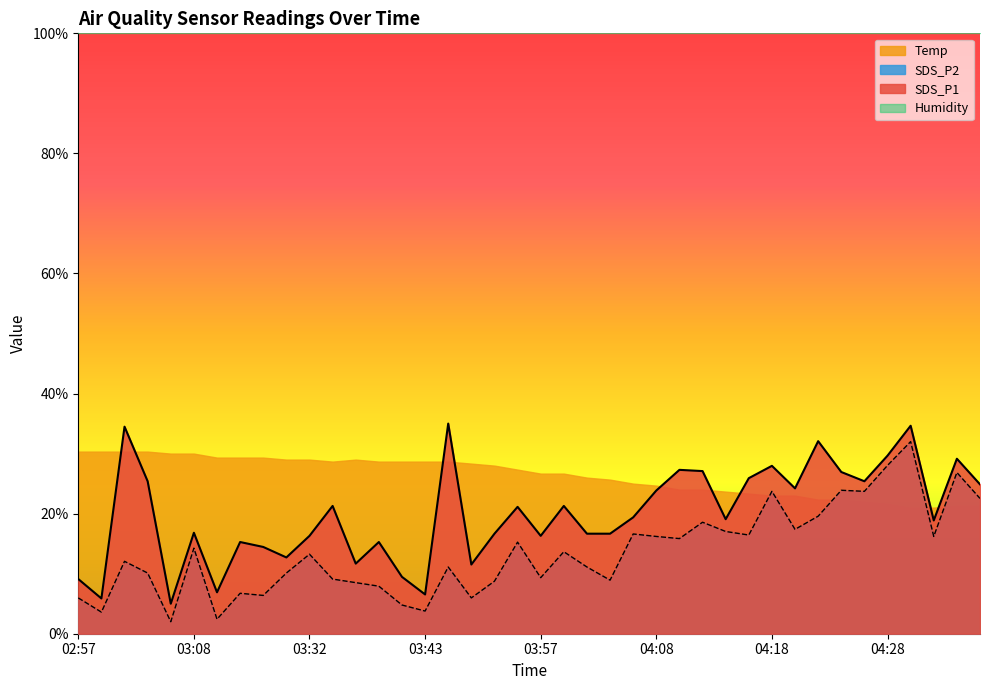

How many values in the SDS_P1 series exceed 19?

21